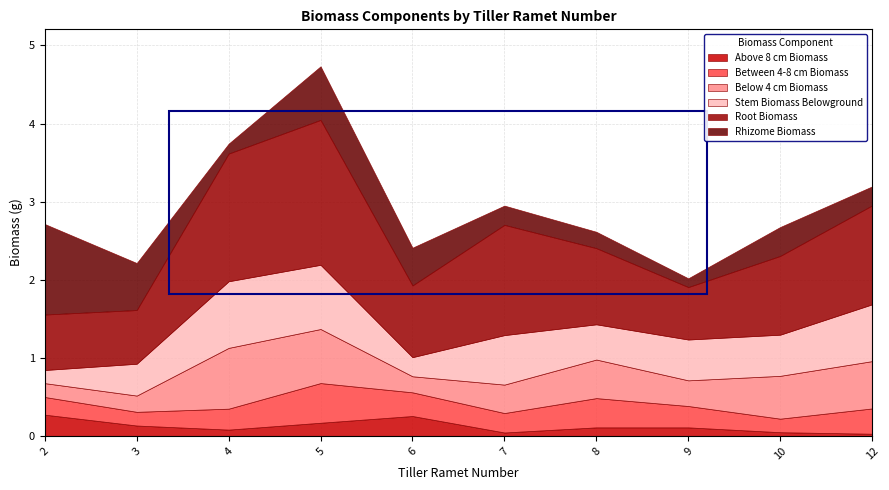

What is the spread (max minus min) of values at 10?

1.0